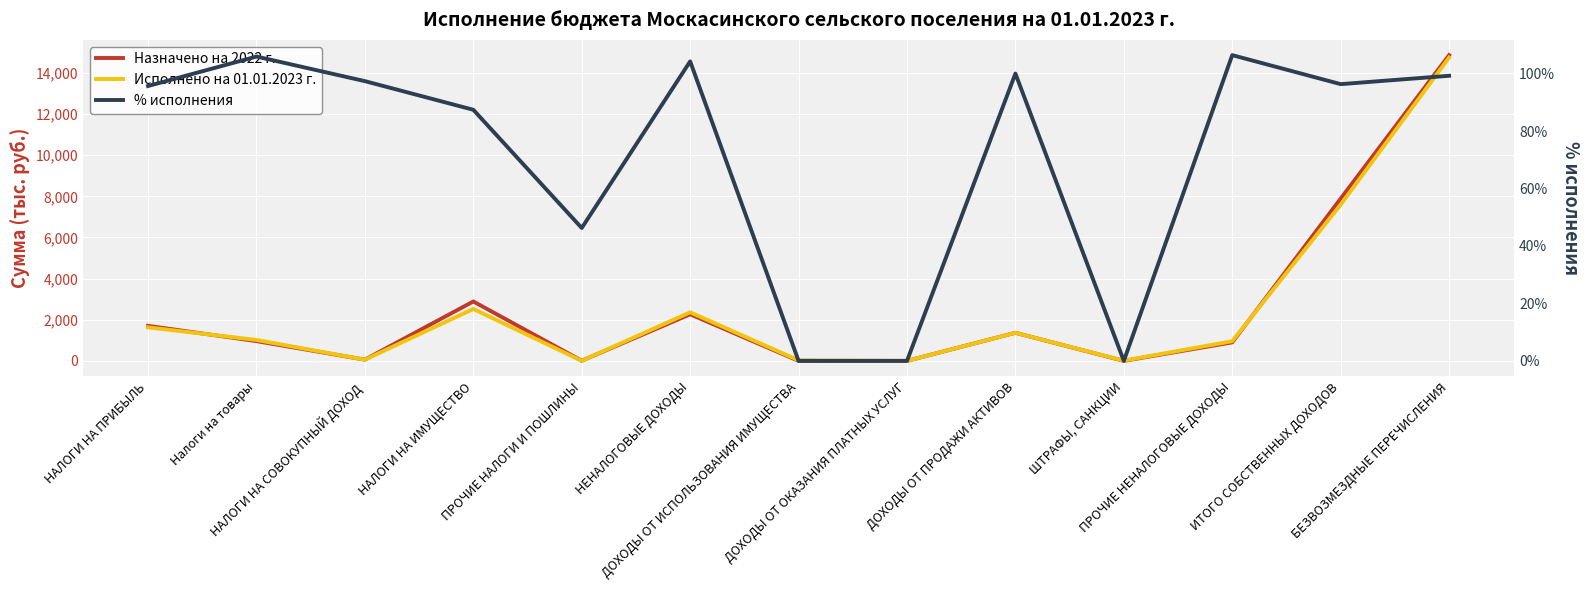

What is the average value of the Назначено на 2022 г. series?

2531.1